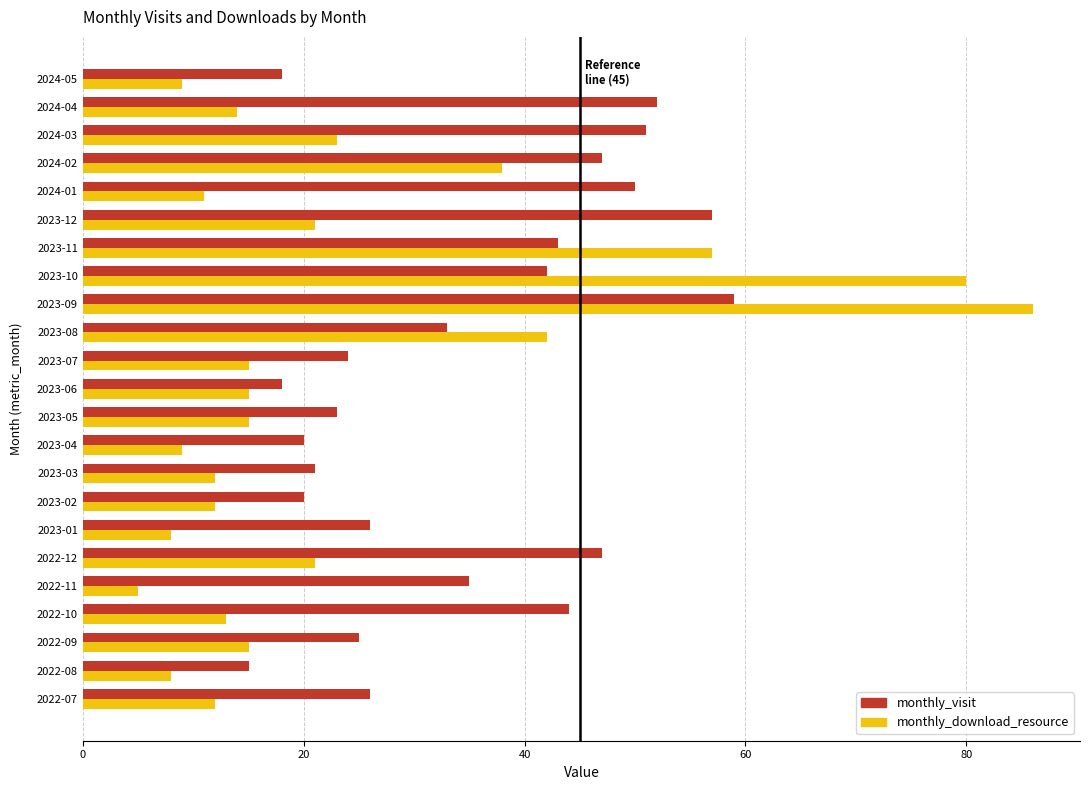

At which label is monthly_download_resource closest to 45?

2023-08